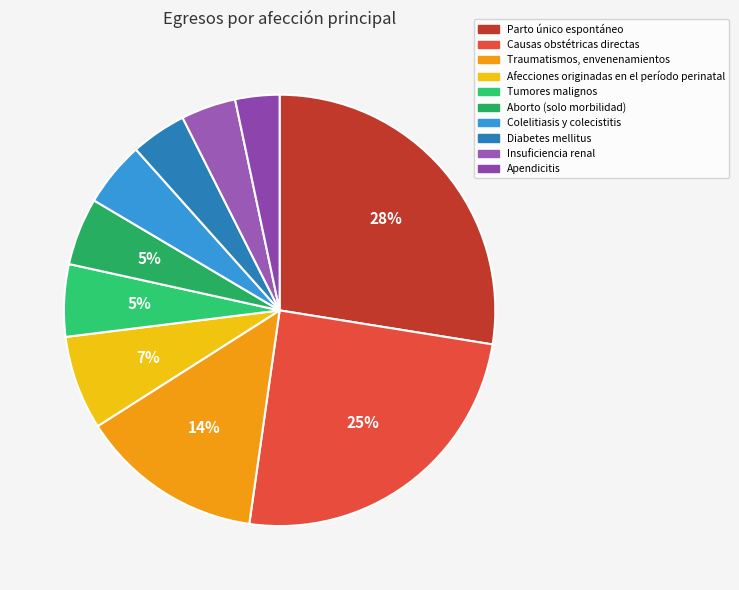

To the nearest percent, what percentage of the pie is Causas obstétricas directas?

25%